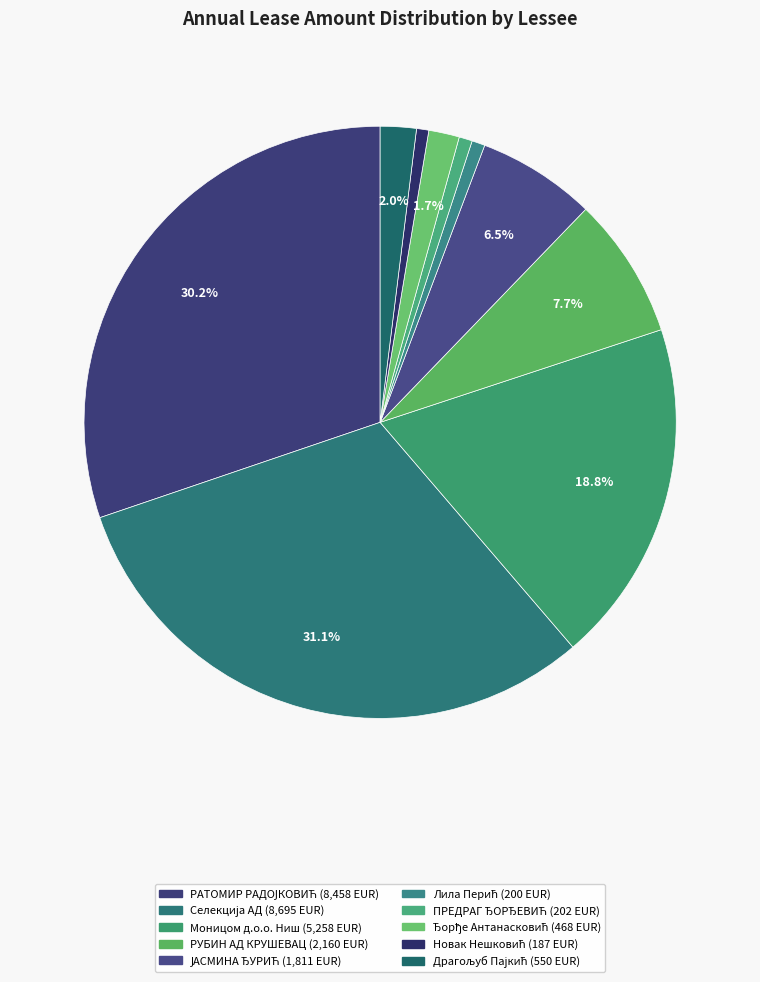

Does РАТОМИР РАДОЈКОВИЋ account for over 50% of the chart?

No